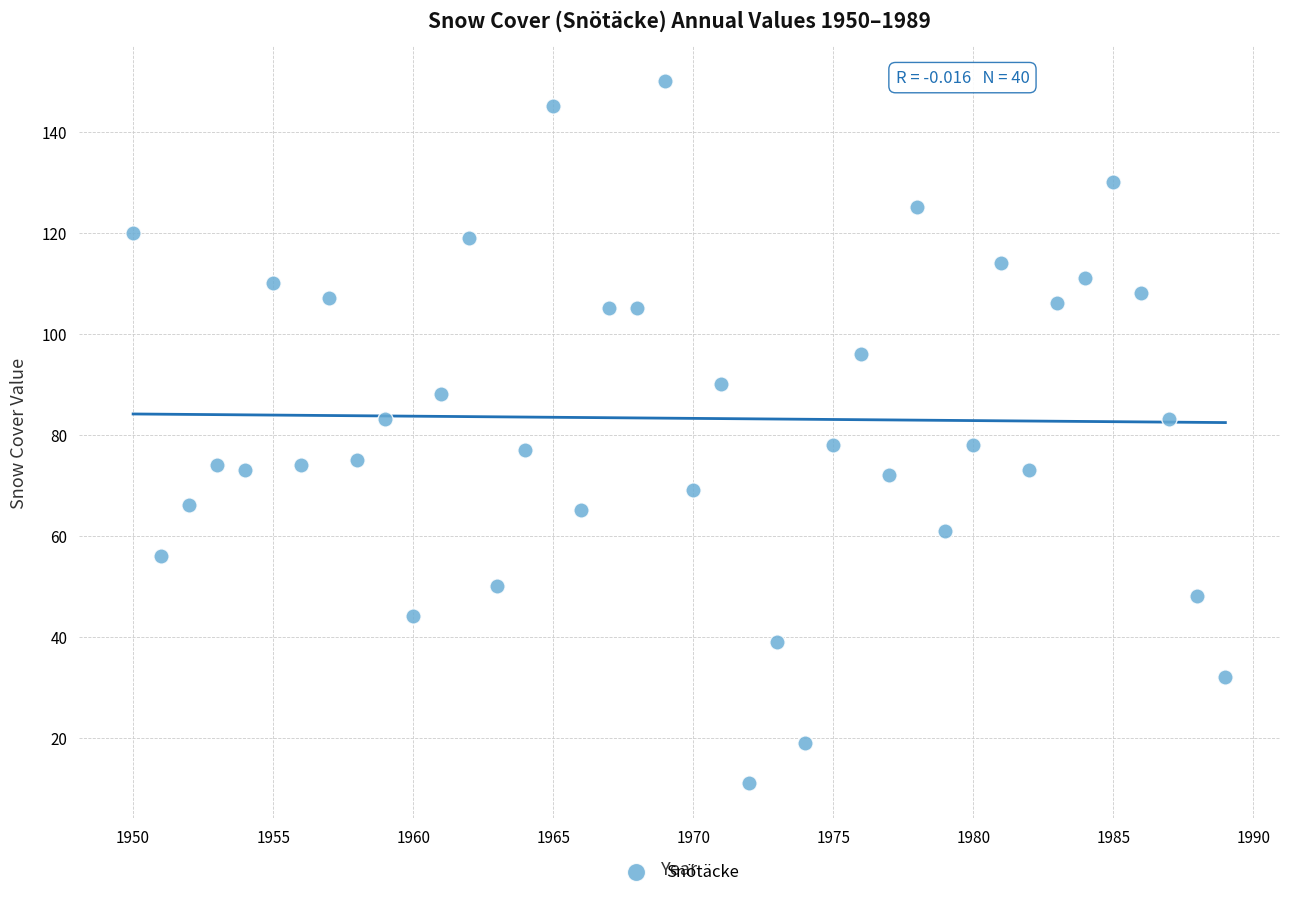

What is the range of X values (max minus min)?

39